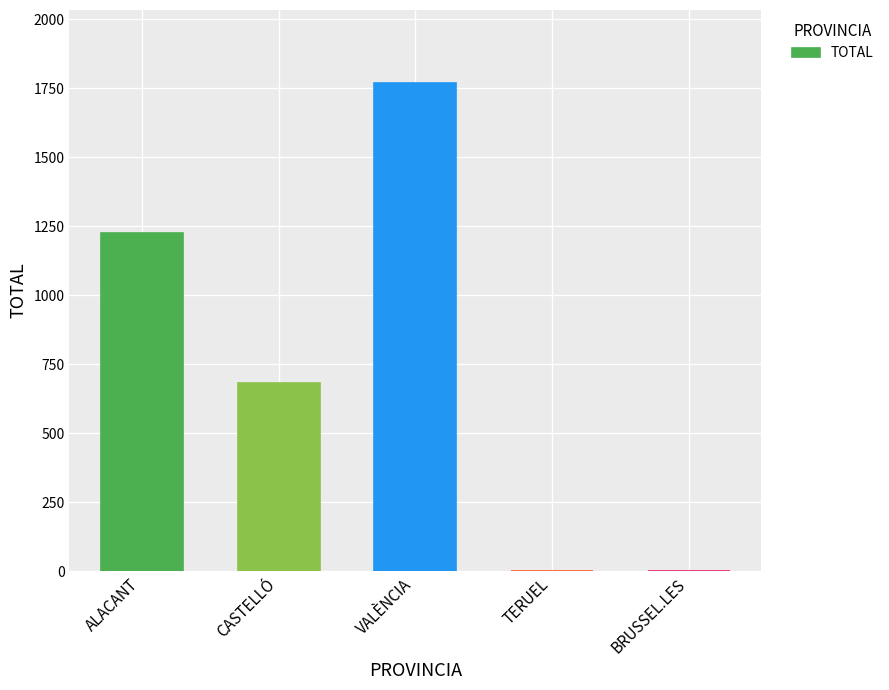

Between BRUSSEL.LES and CASTELLÓ, which is larger?

CASTELLÓ